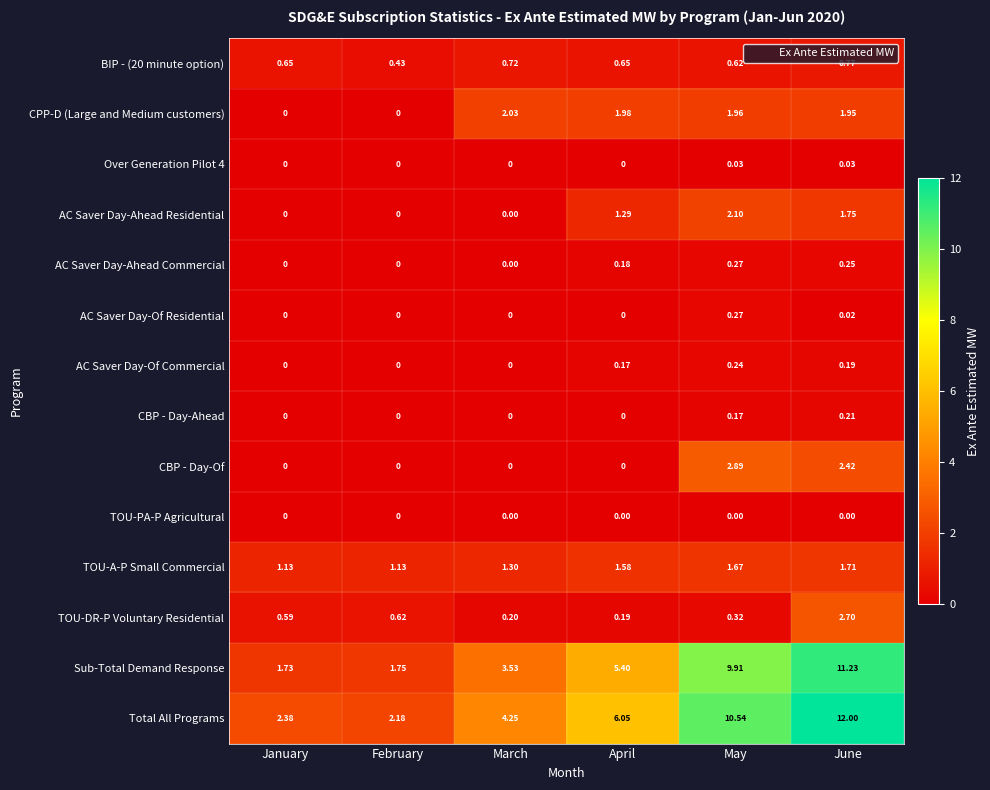

At which label does CPP-D (Large and Medium customers) first exceed 1?

March